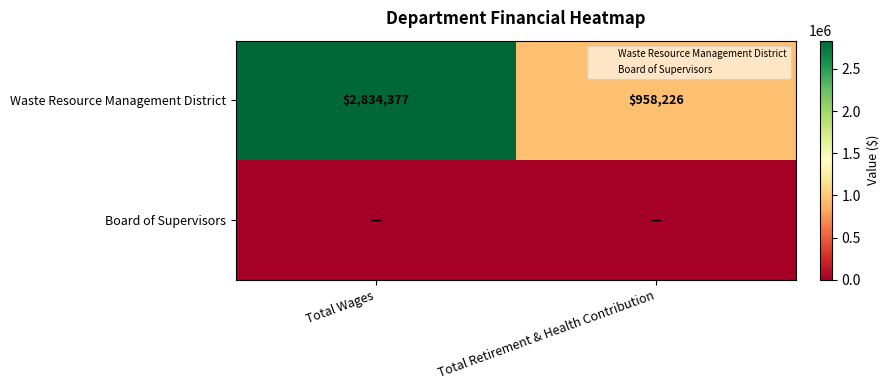

Which has a higher value, Total Wages or Total Retirement & Health Contribution?

Total Wages